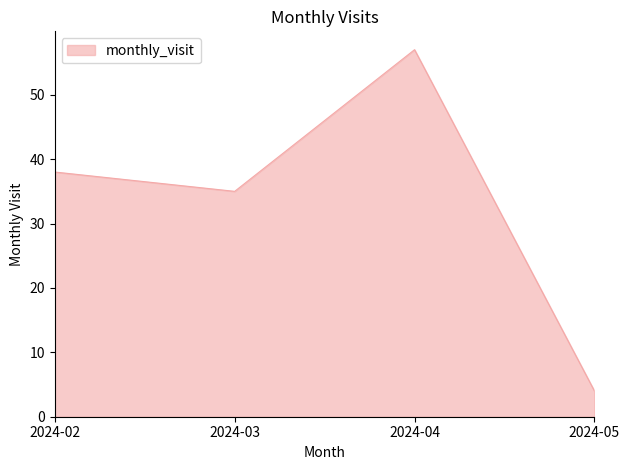

What value does the data have at 2024-04, to the nearest 10?

60